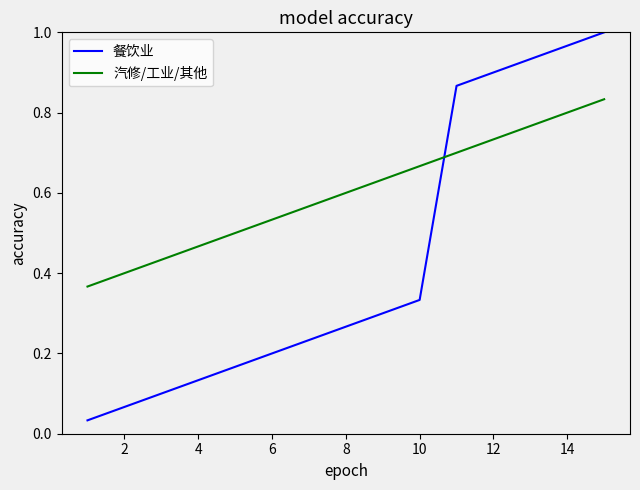

List the series in order of their peak value, lowest first.

汽修/工业/其他, 餐饮业